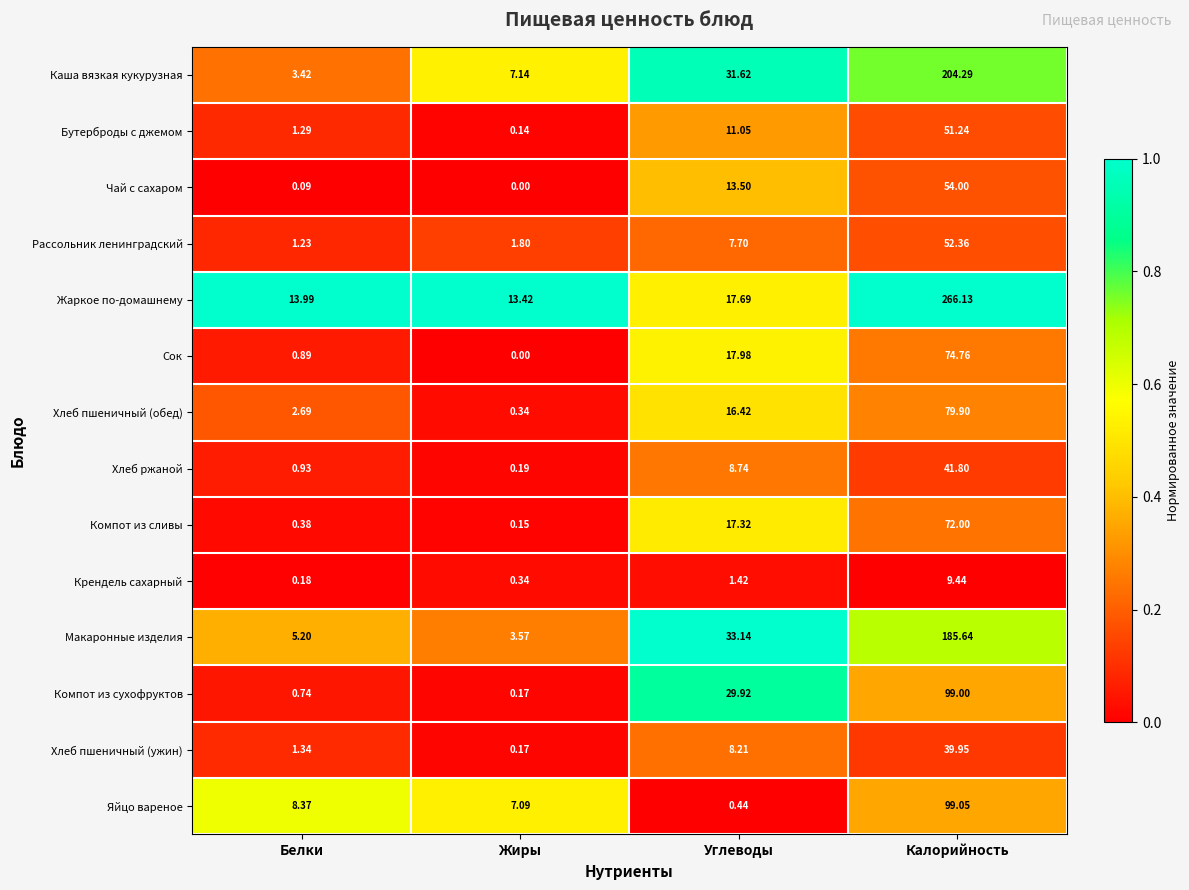

List the series in order of their peak value, highest first.

Жаркое по-домашнему, Каша вязкая кукурузная, Макаронные изделия, Яйцо вареное, Компот из сухофруктов, Хлеб пшеничный (обед), Сок, Компот из сливы, Чай с сахаром, Рассольник ленинградский, Бутерброды с джемом, Хлеб ржаной, Хлеб пшеничный (ужин), Крендель сахарный